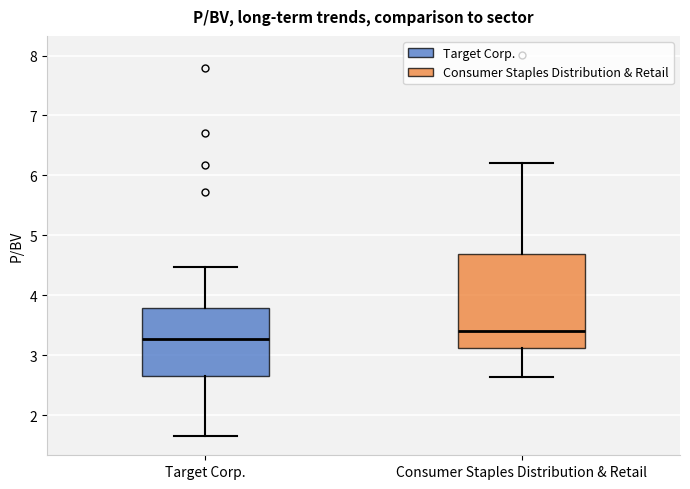

Reading left to right, read every box against the y-axis: the position of its median line, the range the box covers, and the ends of its whiskers. The values are not printed on the chart, so give them approximately, as read against the axis.

Target Corp.: median 3.3, box 2.7 to 3.8, whiskers 1.7 to 4.5
Consumer Staples Distribution & Retail: median 3.4, box 3.1 to 4.7, whiskers 2.6 to 6.2